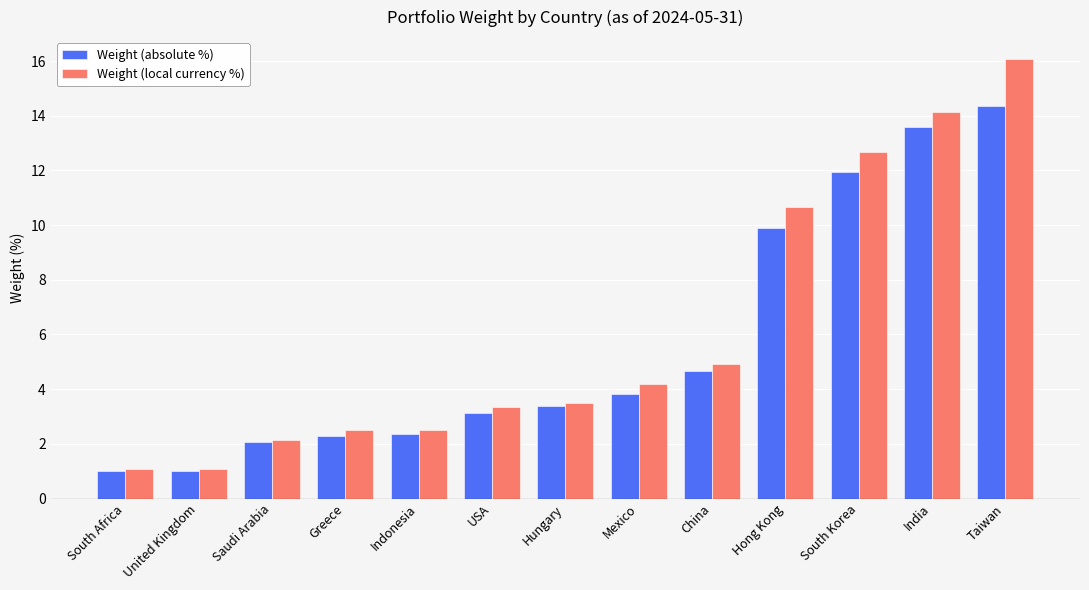

What is the sum of the Weight (absolute %) values at USA and South Africa?

4.1